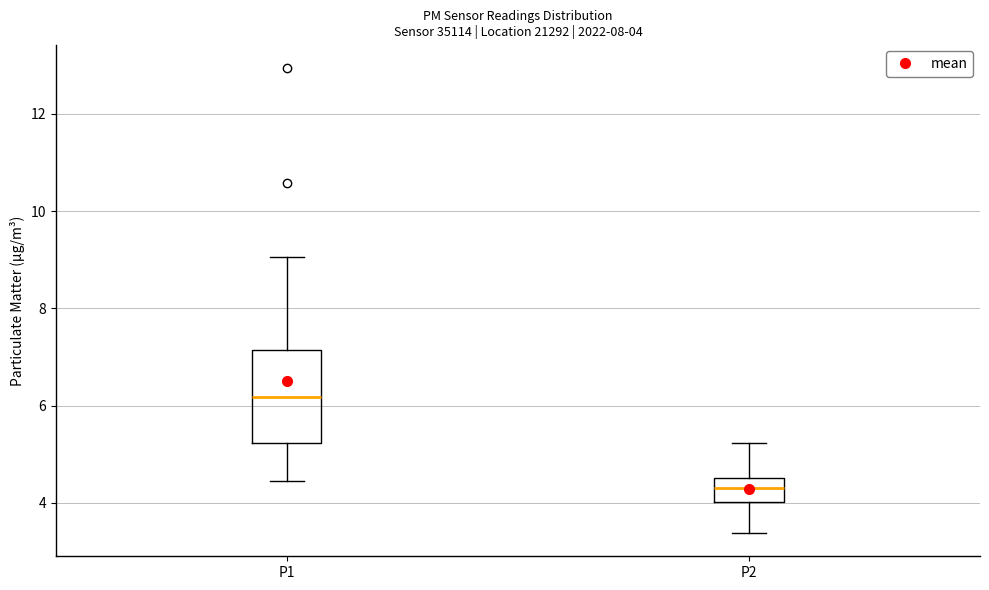

Which box has the highest median line?

P1